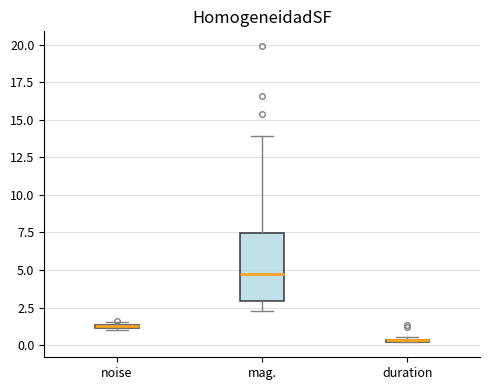

Which box is the tallest, from its lower edge to its upper edge?

mag.